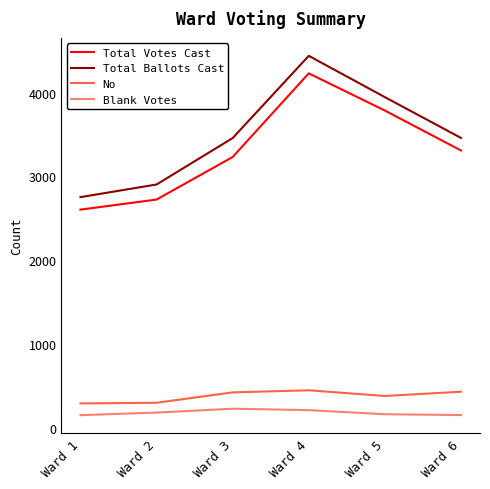

What is the sum of all Total Votes Cast values?

19882